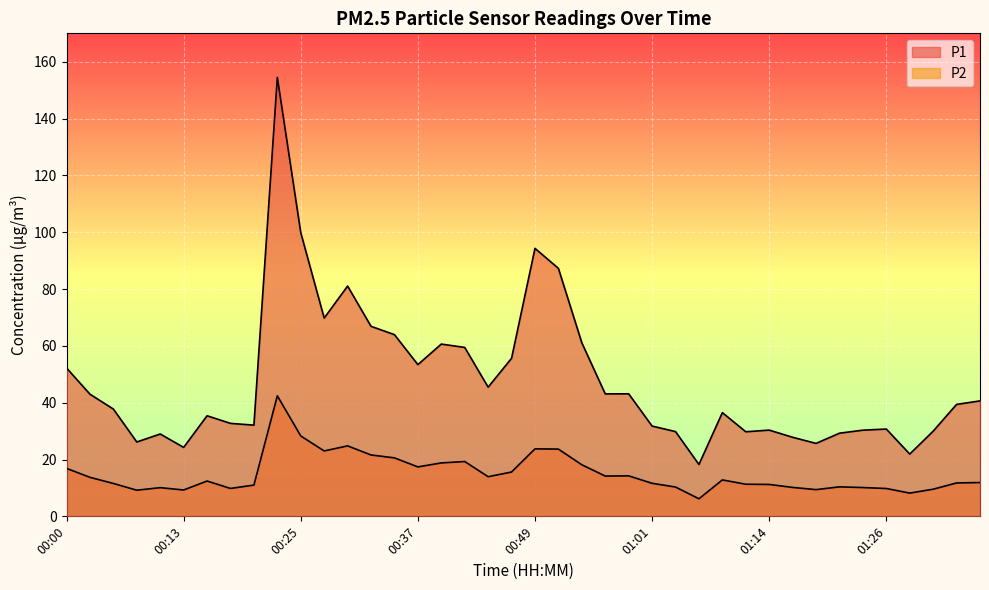

What is the average value of the P2 series?

15.0